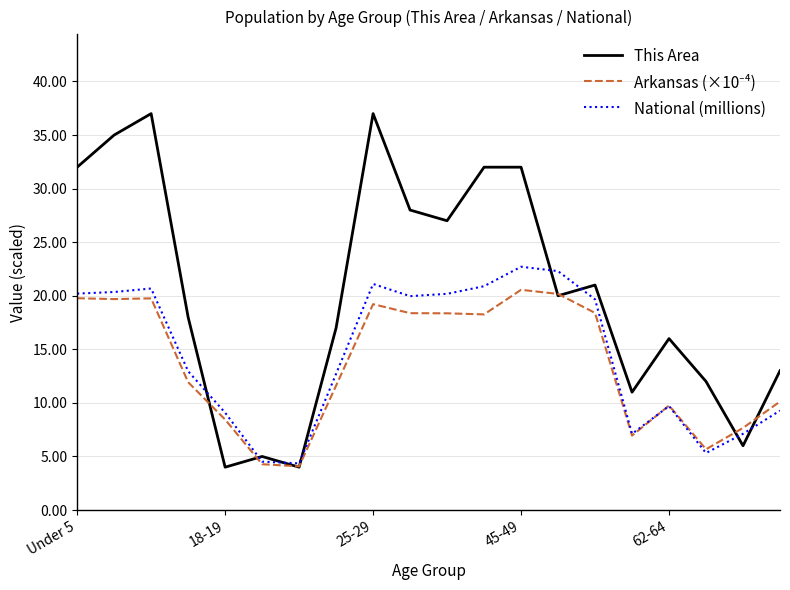

What is the lowest value of the National (millions) series?

4.4